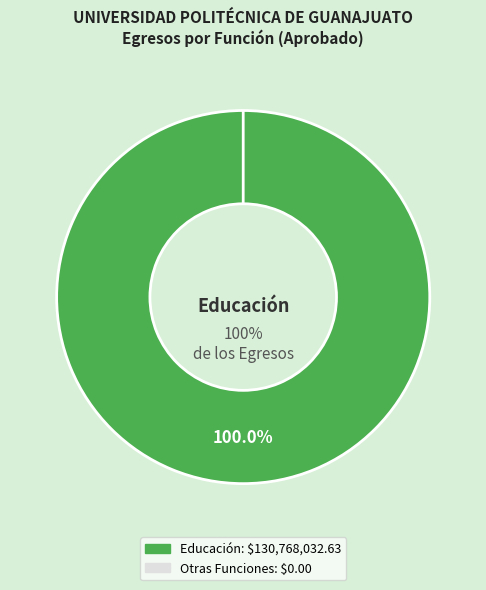

What percentage is the Educación slice, to the nearest percent?

100%